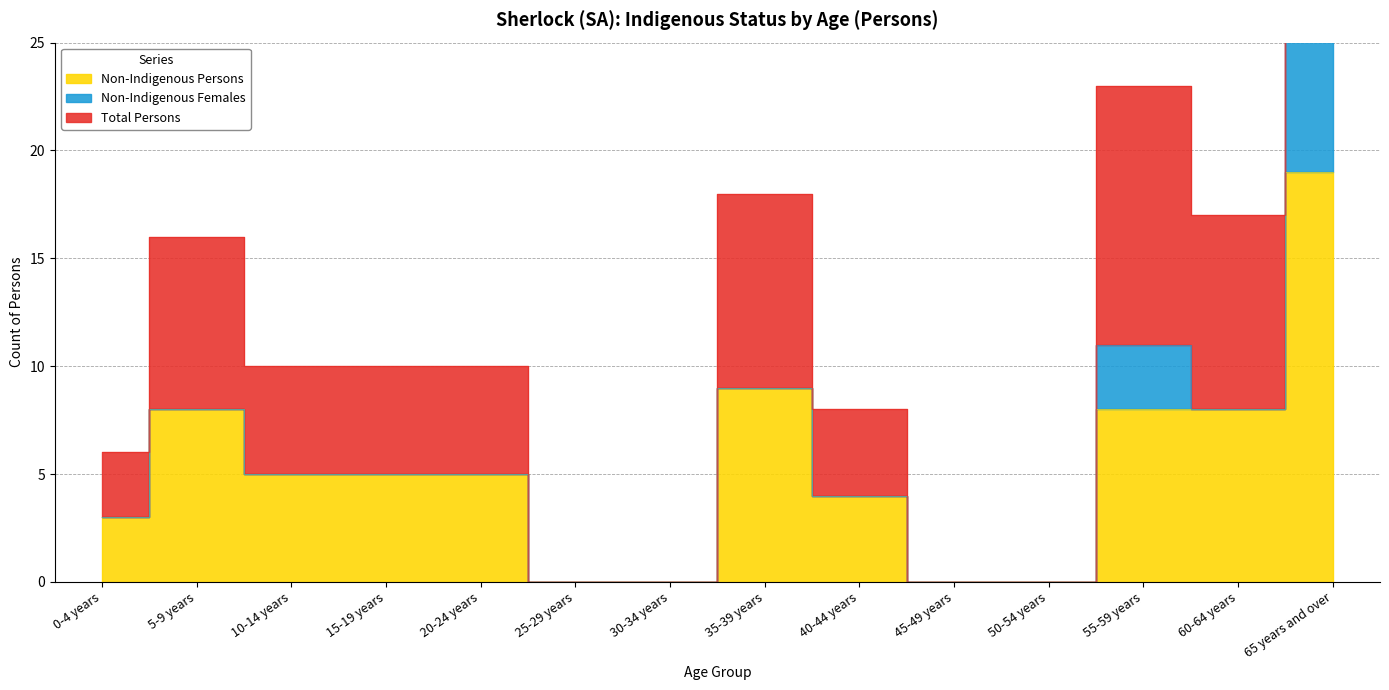

True or false: Total Persons and Non-Indigenous Persons intersect in this chart.

False